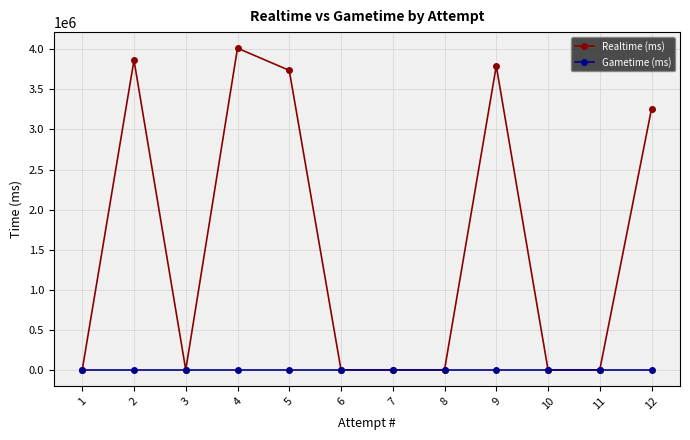

Does the chart display data point markers on the line(s)?

Yes